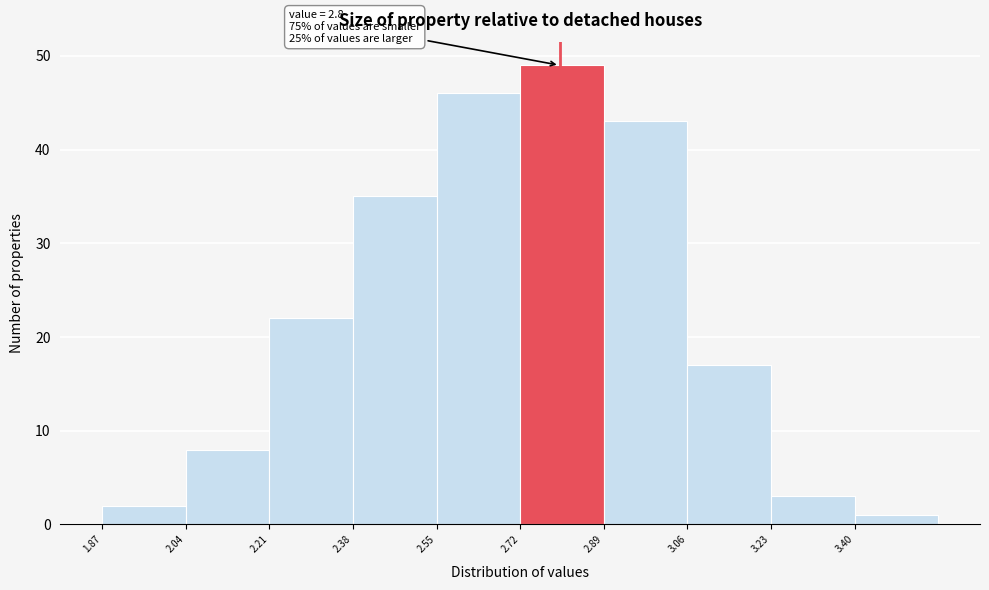

Which range on the x-axis has the tallest bar?

2.72 to 2.89